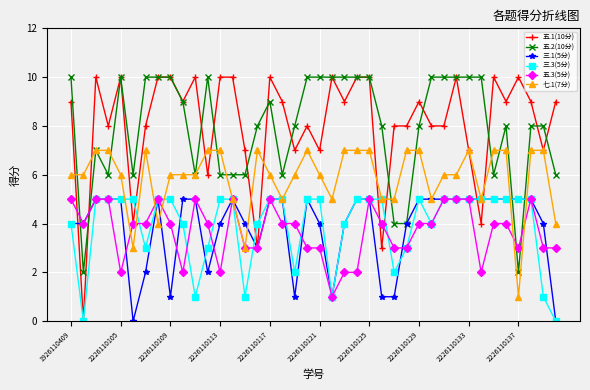

Which series has the widest spread of values?

五.1(10分)